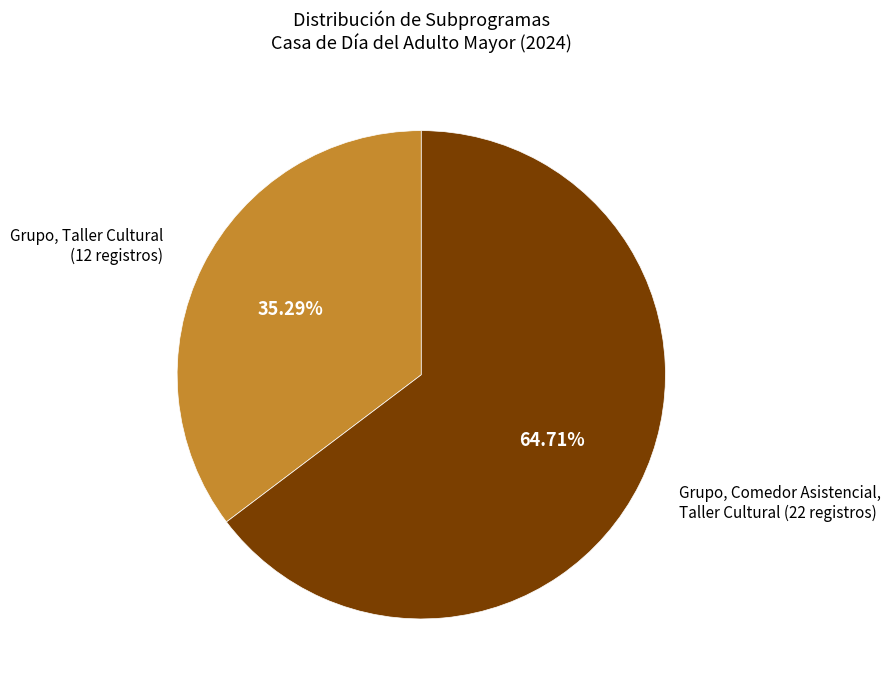

How many slices are in this pie chart?

2